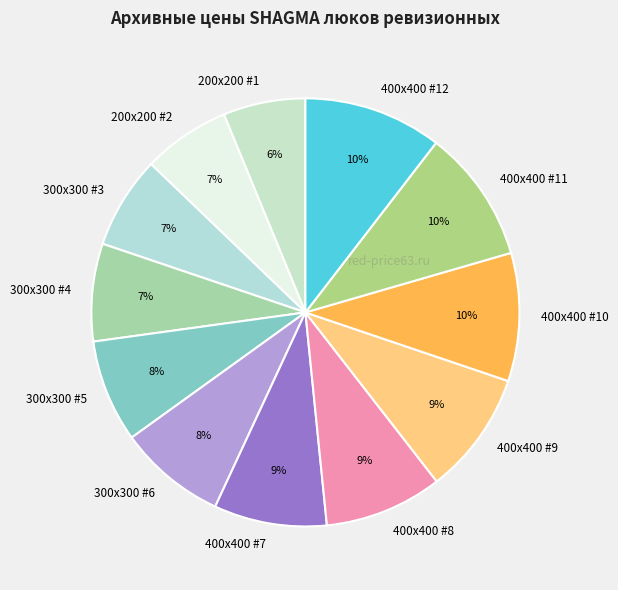

The 300x300 #4 slice represents 7% of the pie. True or false?

True